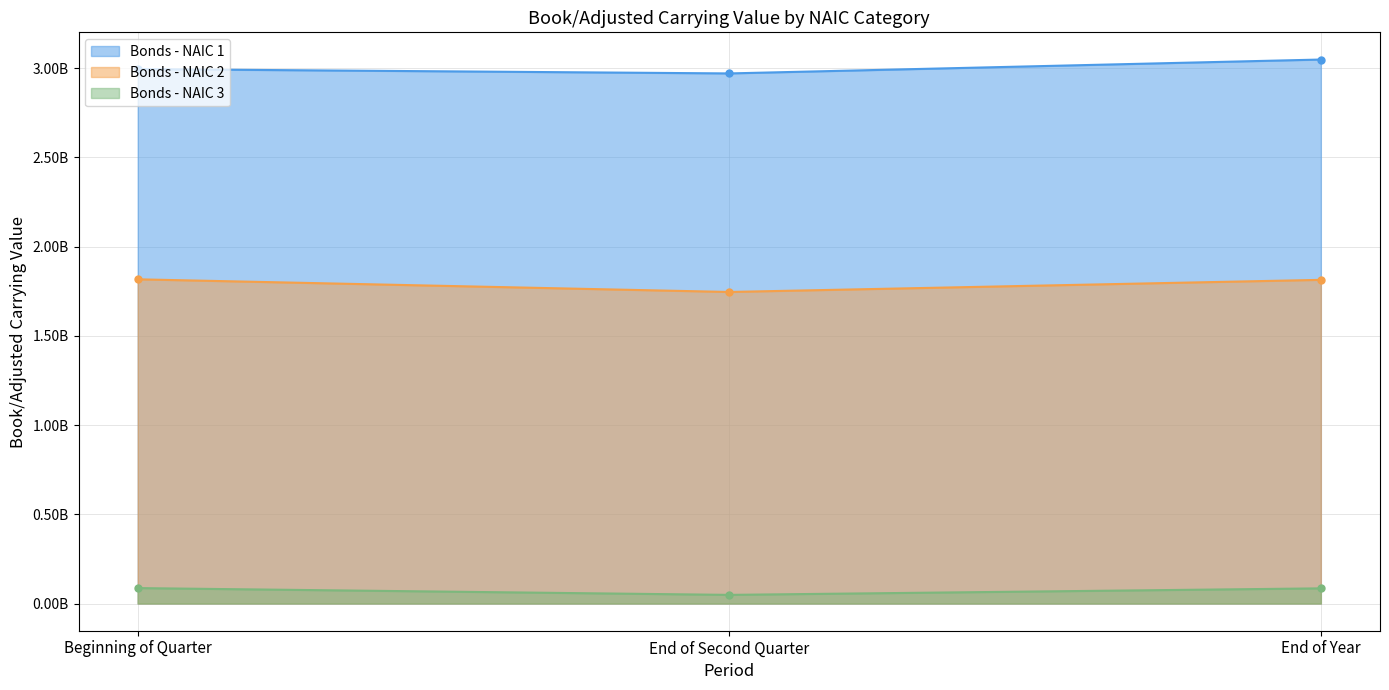

At which label is Bonds - NAIC 1 closest to 3009993852?

Beginning of Quarter